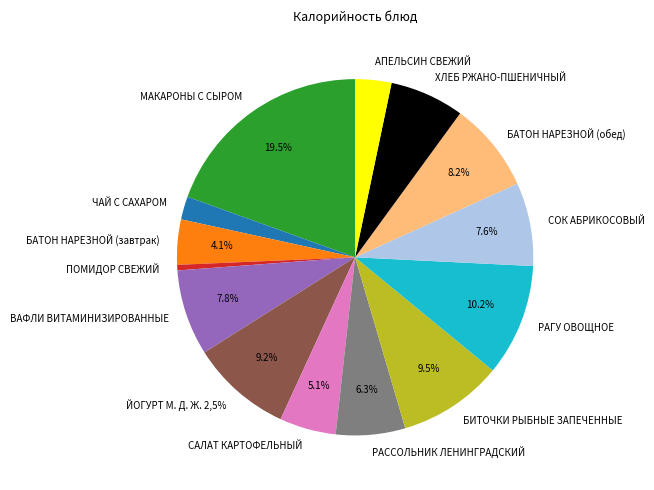

Rank the categories by value from highest to lowest.

МАКАРОНЫ С СЫРОМ, РАГУ ОВОЩНОЕ, БИТОЧКИ РЫБНЫЕ ЗАПЕЧЕННЫЕ, ЙОГУРТ М. Д. Ж. 2,5%, БАТОН НАРЕЗНОЙ (обед), ВАФЛИ ВИТАМИНИЗИРОВАННЫЕ, СОК АБРИКОСОВЫЙ, ХЛЕБ РЖАНО-ПШЕНИЧНЫЙ, РАССОЛЬНИК ЛЕНИНГРАДСКИЙ, САЛАТ КАРТОФЕЛЬНЫЙ, БАТОН НАРЕЗНОЙ (завтрак), АПЕЛЬСИН СВЕЖИЙ, ЧАЙ С САХАРОМ, ПОМИДОР СВЕЖИЙ